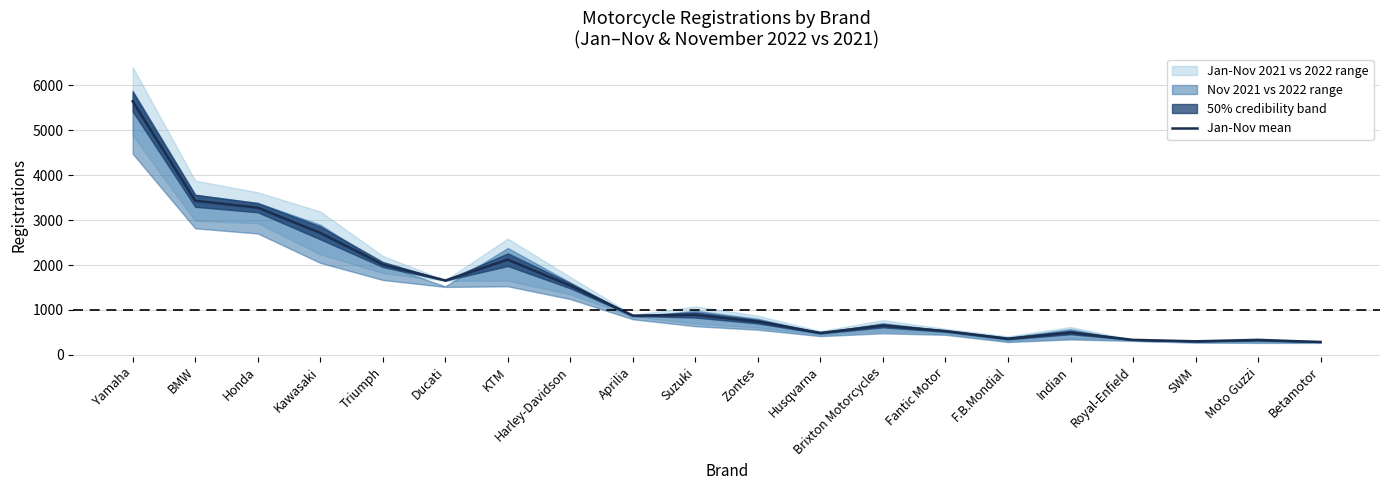

What is the value of the 7th point from the left?

2119.5